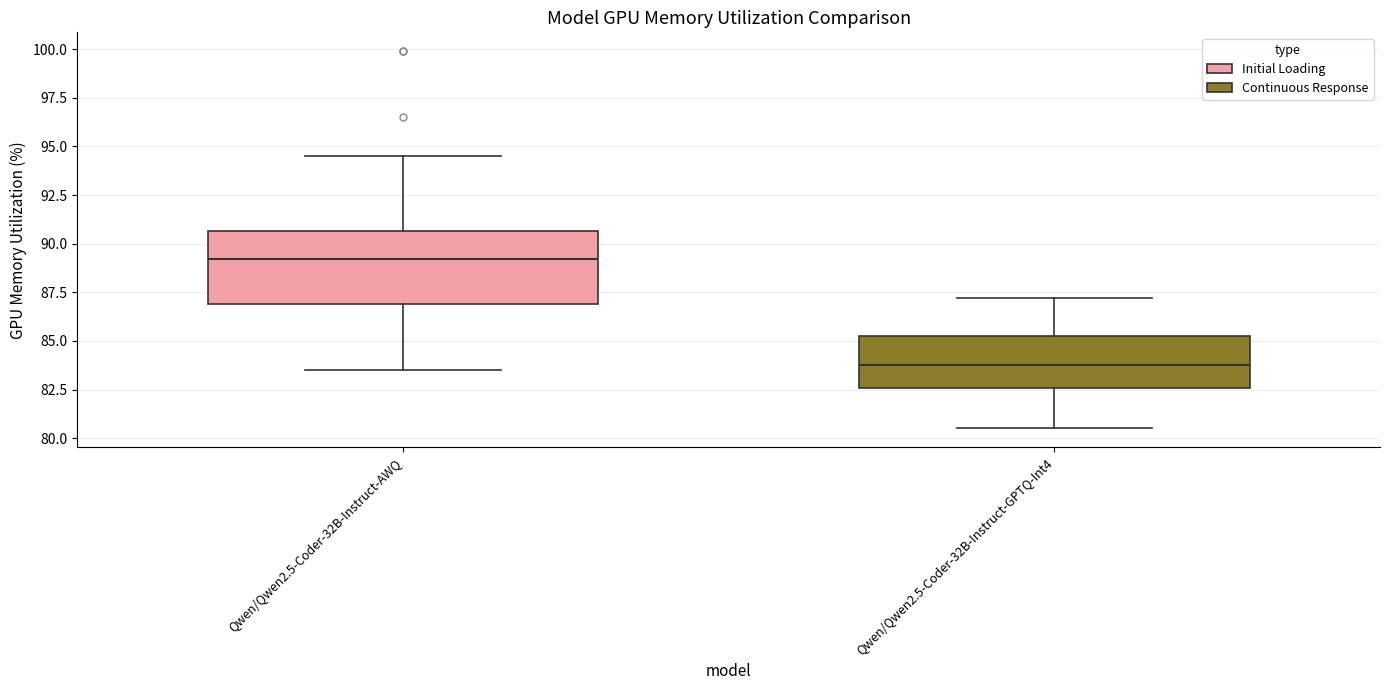

Which box's median line is the lowest?

Qwen/Qwen2.5-Coder-32B-Instruct-GPTQ-Int4